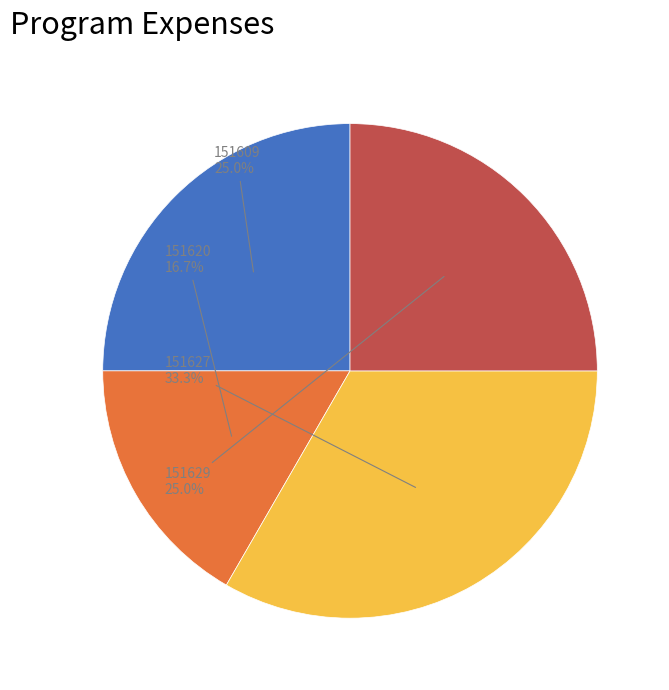

To the nearest percent, what is the combined percentage of 151627 and 151609?

58%